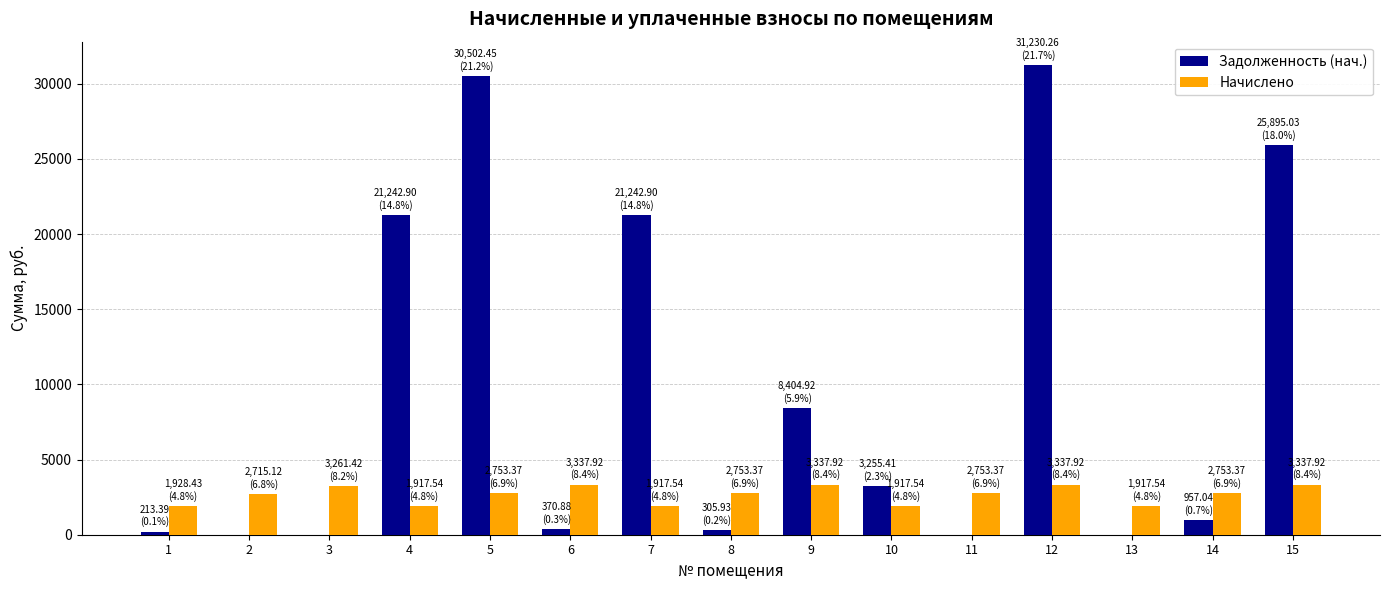

What is the sum of all Задолженность (нач.) values?

143621.1